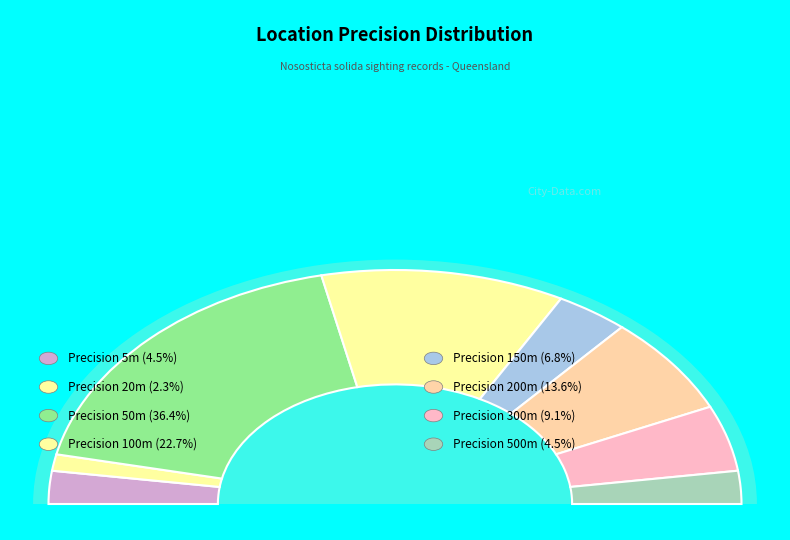

How many segments does this pie chart have?

8